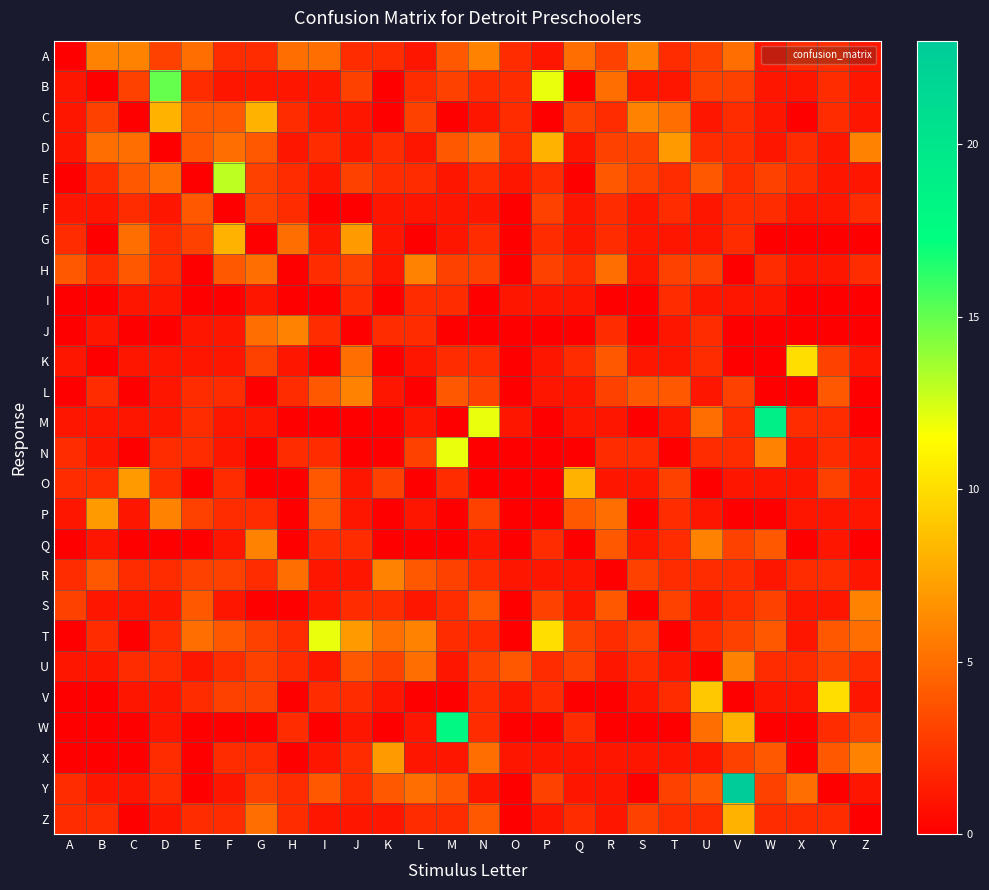

Which series has the largest total across all categories?

T